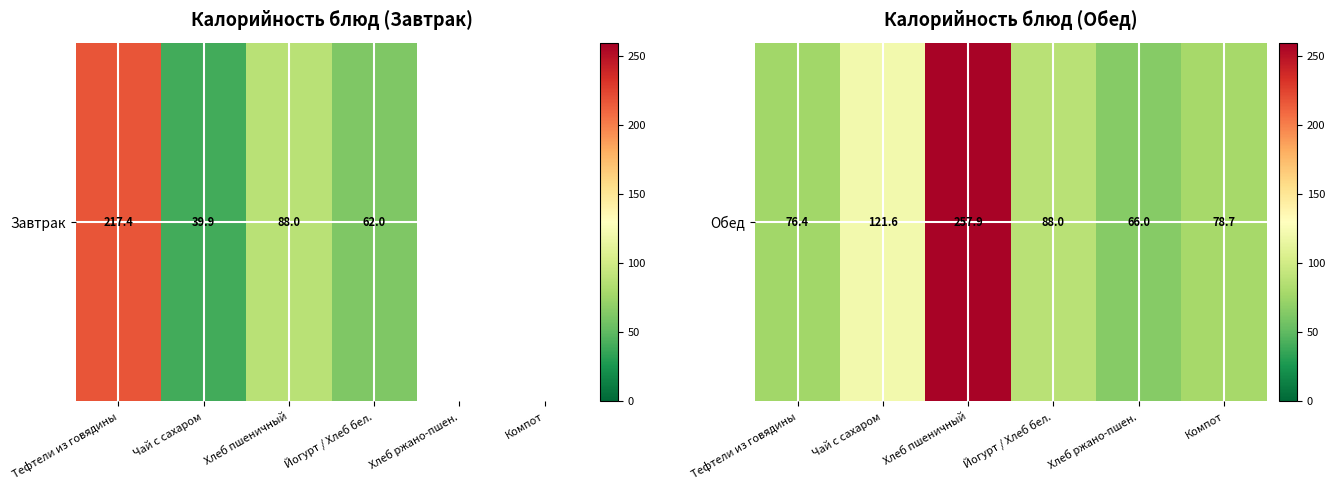

Is it true that the value at Чай с сахаром is 121.6?

True